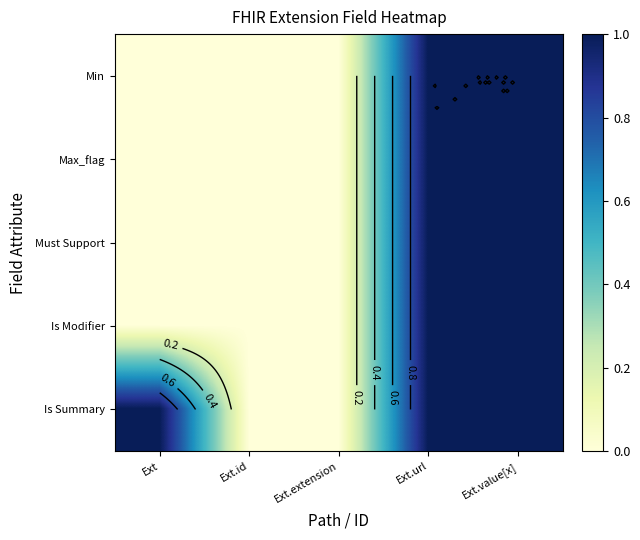

Which series has the widest spread of values?

Min